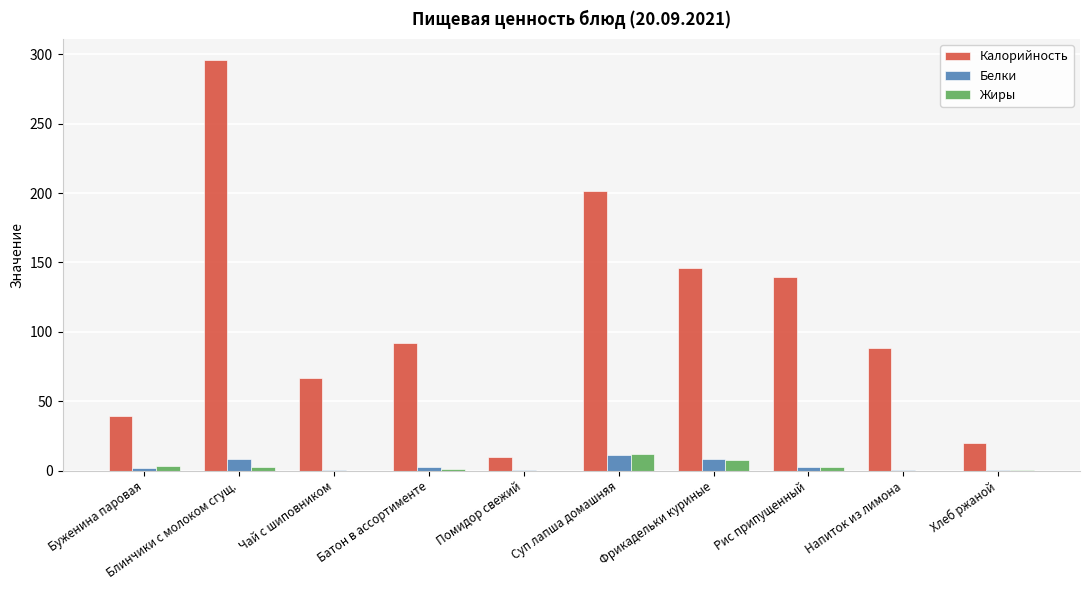

What is the greatest value displayed?

296.1